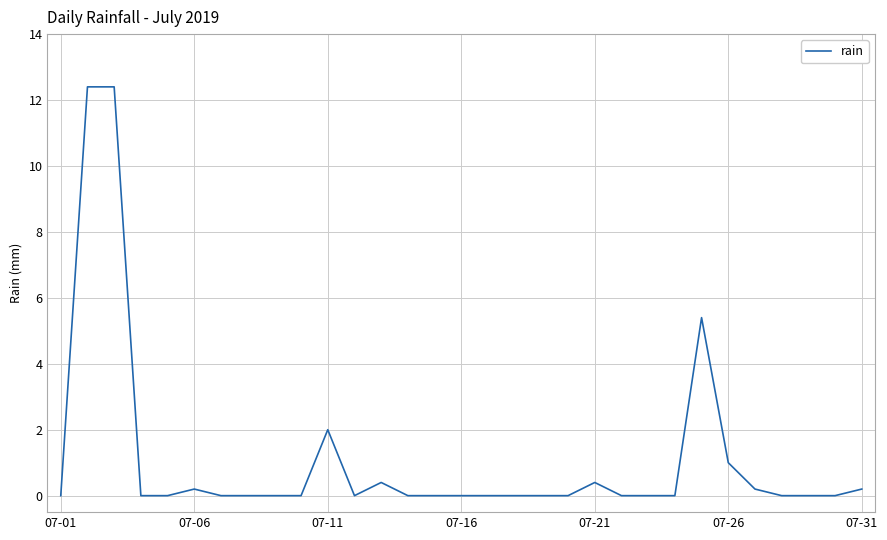

Count the number of categories in the chart.

31